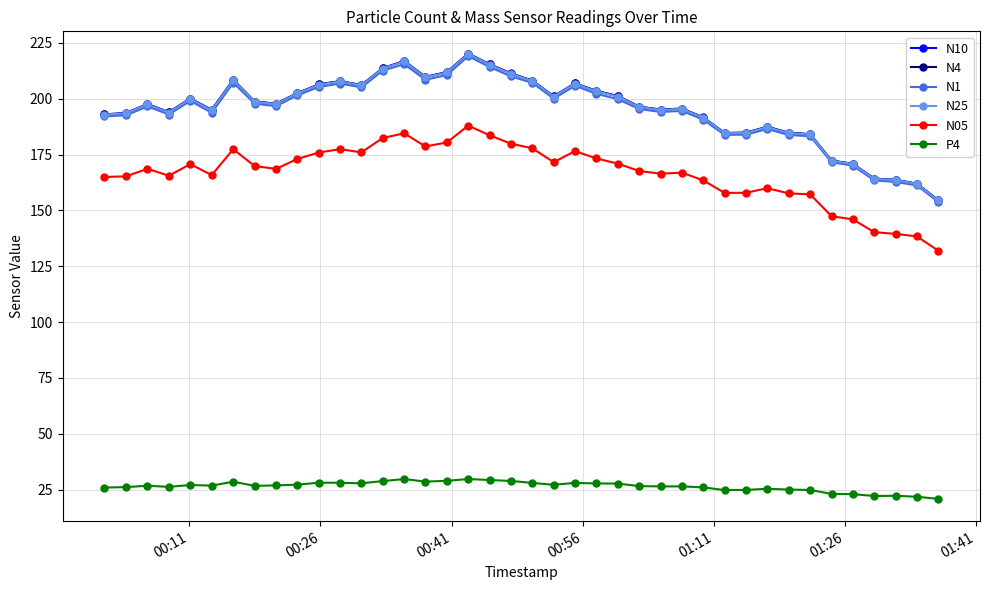

How many data points does each series have?

40